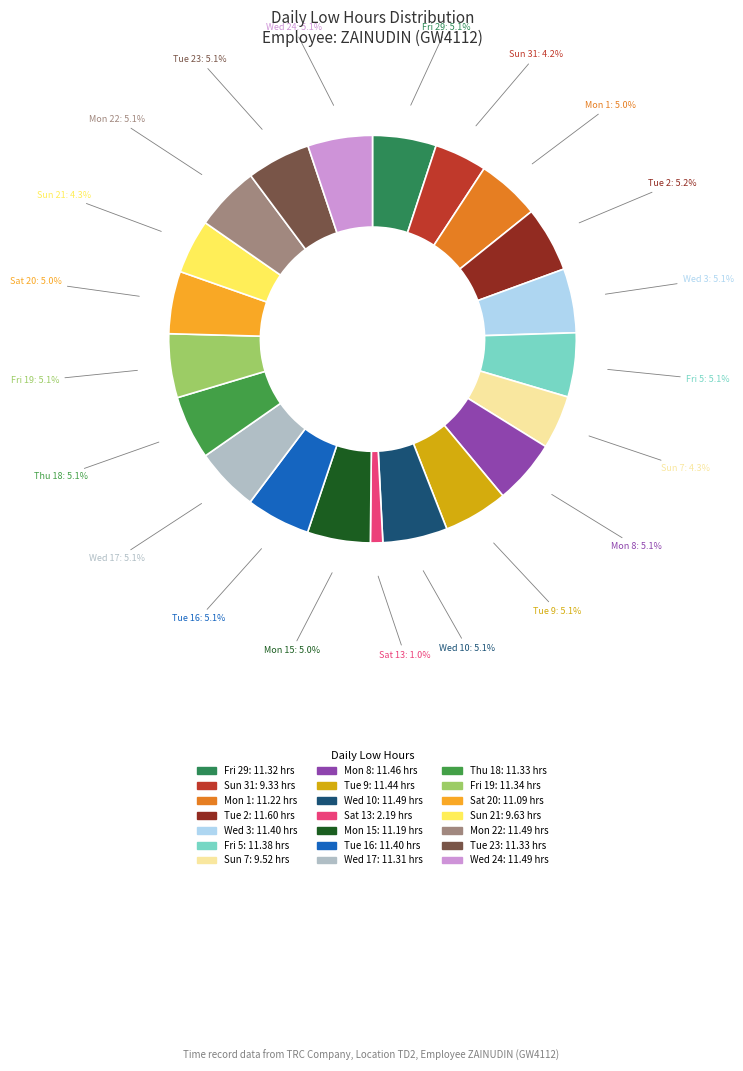

To the nearest percent, what portion does Fri 5 represent?

5%